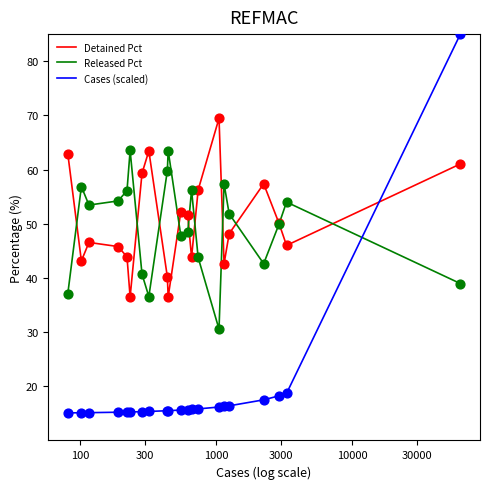

What are all the series names shown in the legend?

Detained Pct, Released Pct, Cases (scaled)